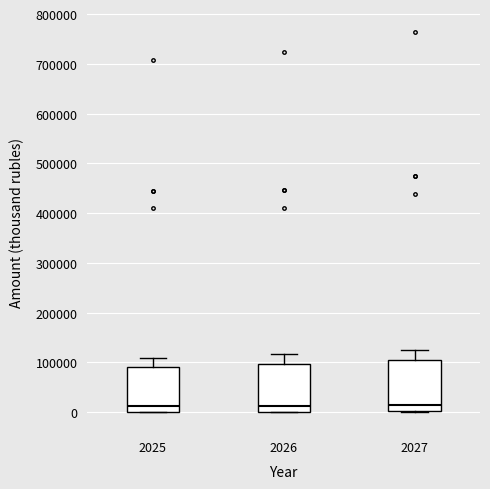

Reading left to right, transcribe this box plot: for each box, give where its median line is, the range the box spans, and where its two whiskers end, as read against the y-axis. The values are not printed on the chart, so give them approximately, as read against the axis.

2025: median 10000, box 0 to 90000, whiskers 0 to 110000
2026: median 10000, box 0 to 100000, whiskers 0 to 120000
2027: median 10000, box 0 to 100000, whiskers 0 to 130000